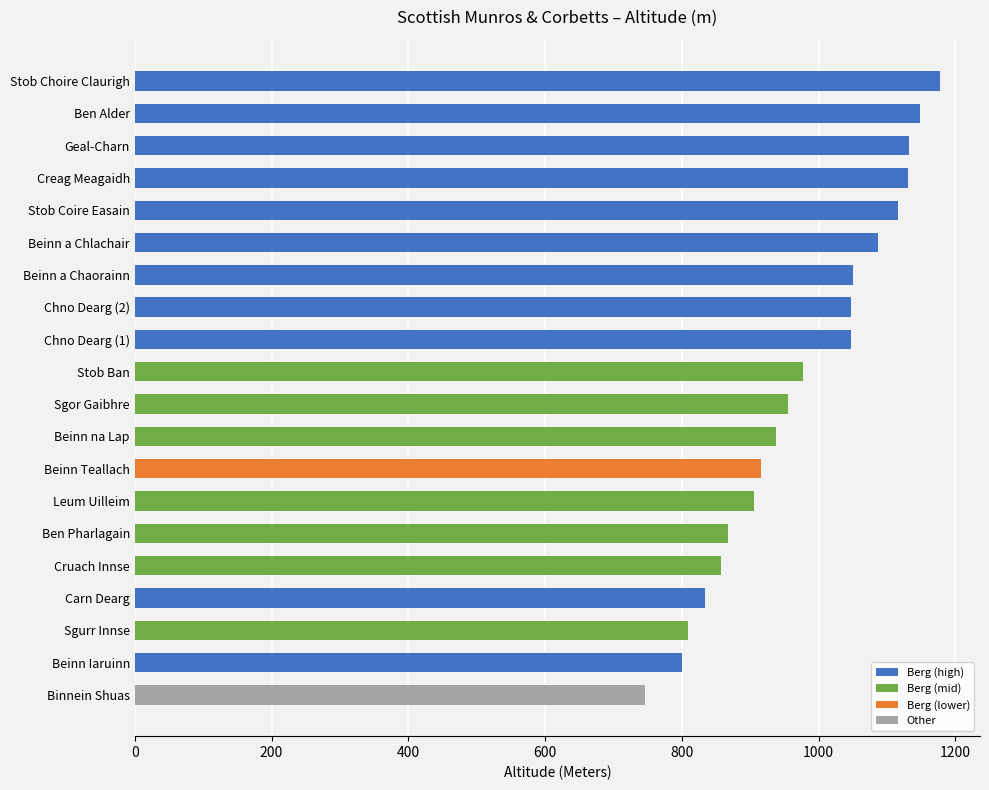

What is the minimum value shown in the chart?

746